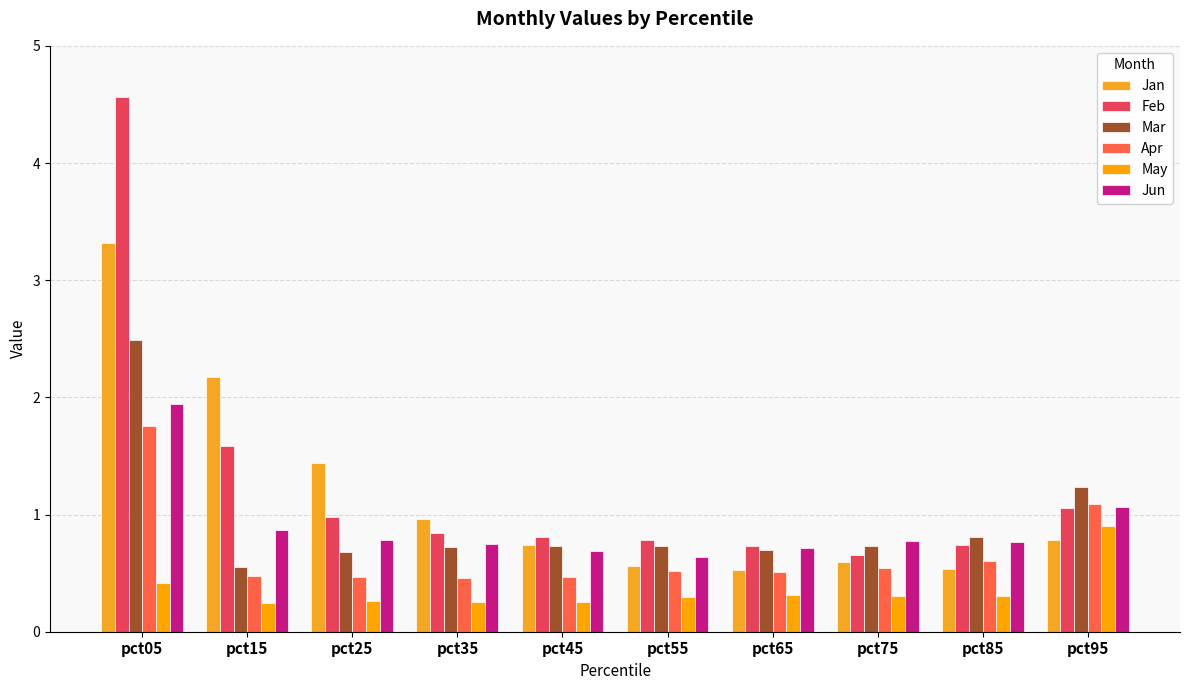

What is the average value of the Jan series?

1.2